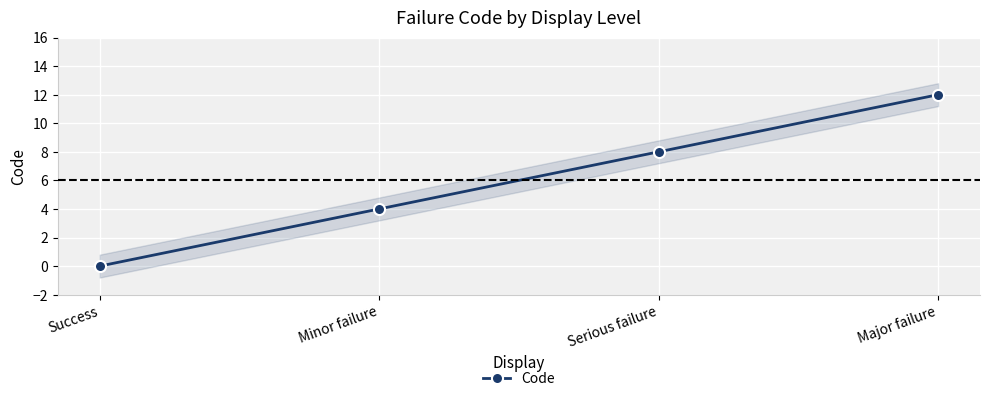

At which label does the data first exceed 8?

Major failure